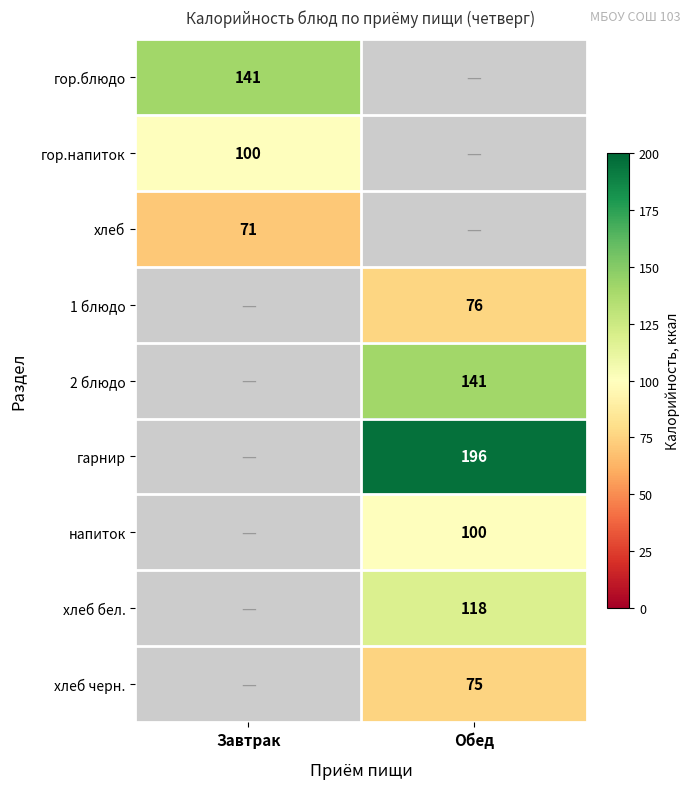

The value of гор.блюдо at Завтрак is 215. True or false?

False